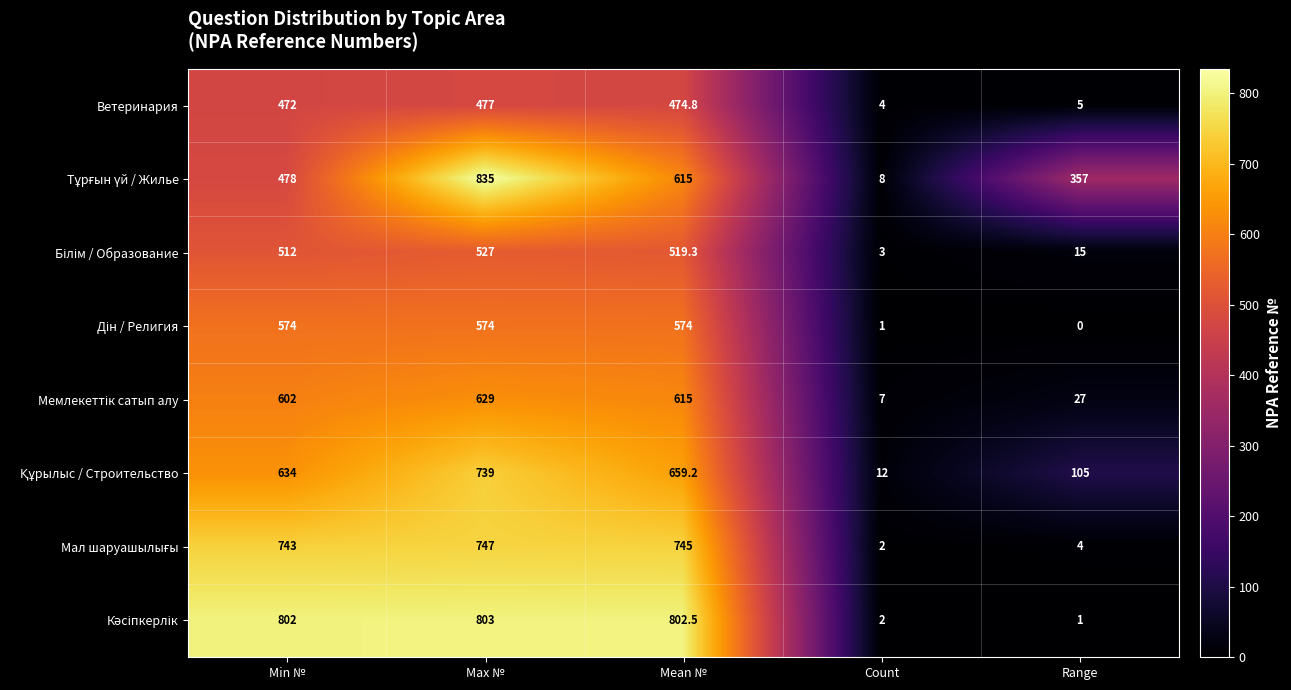

List the labels in order of Ветеринария value, smallest first.

Count, Range, Min №, Mean №, Max №